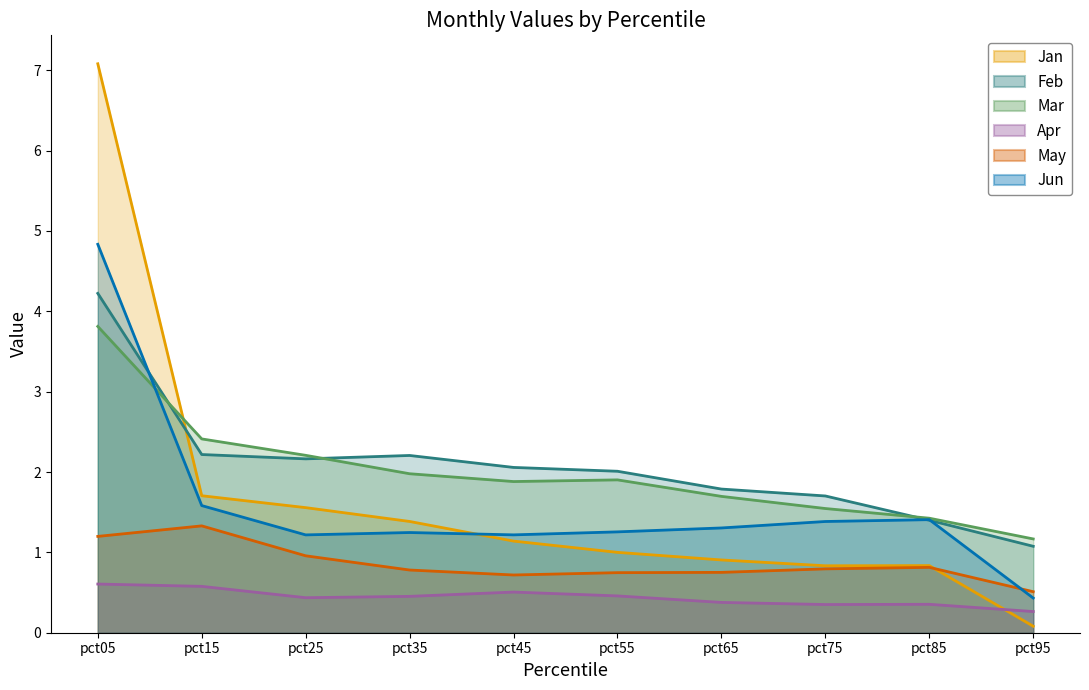

What is the value of the Apr point at the 1st from the left?

0.6